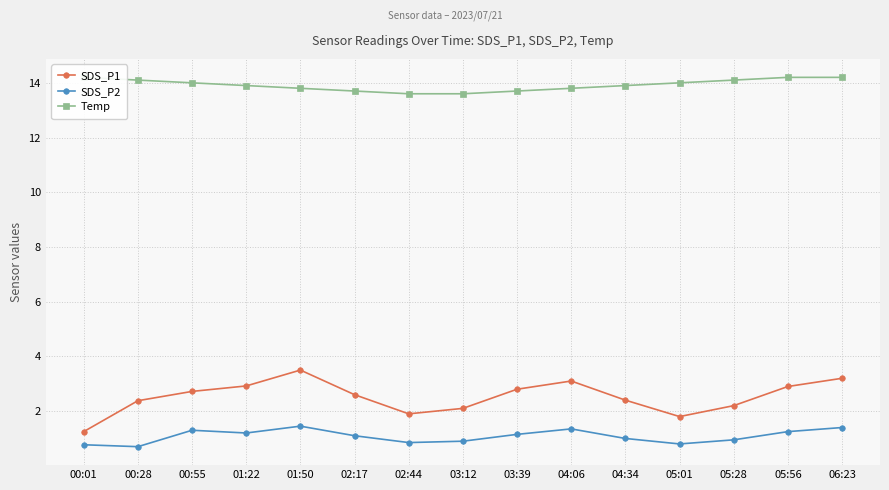

Is the value of SDS_P2 at 02:44 greater than the value of SDS_P1 at 02:17?

No